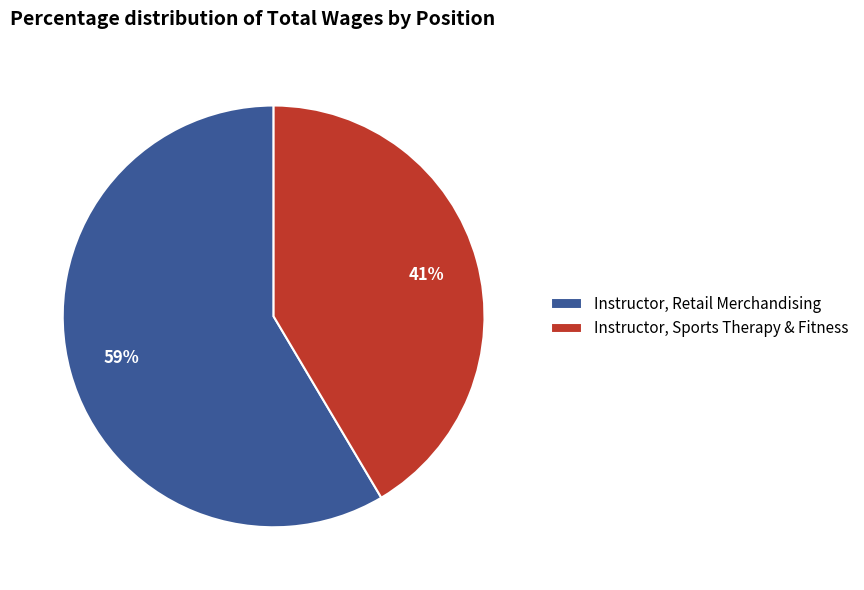

True or false: Instructor, Retail Merchandising accounts for 59% of the total.

True